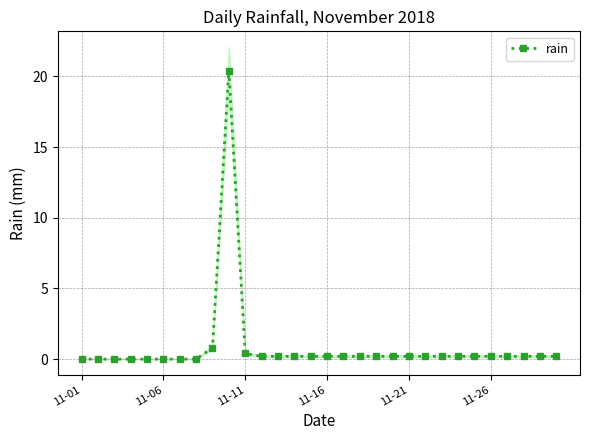

What is the average value?

0.8